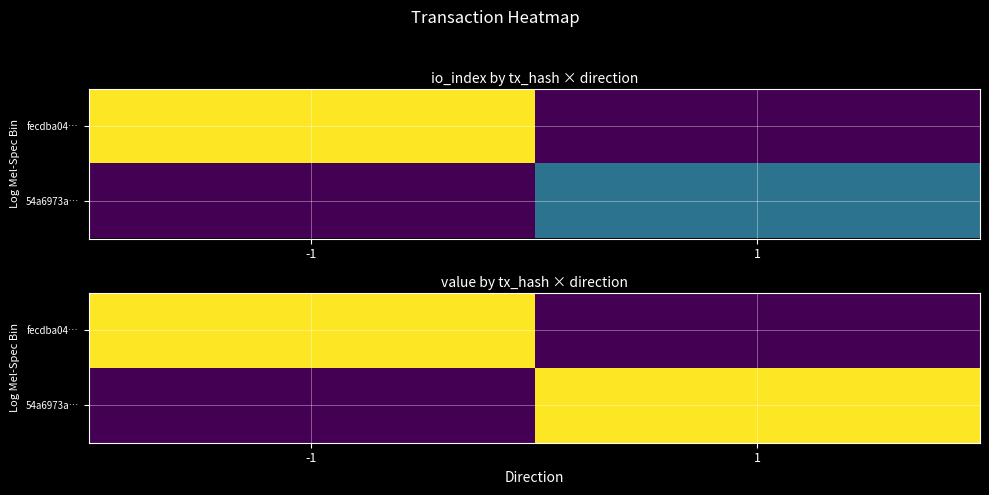

Which series has the largest total across all categories?

fecdba04…